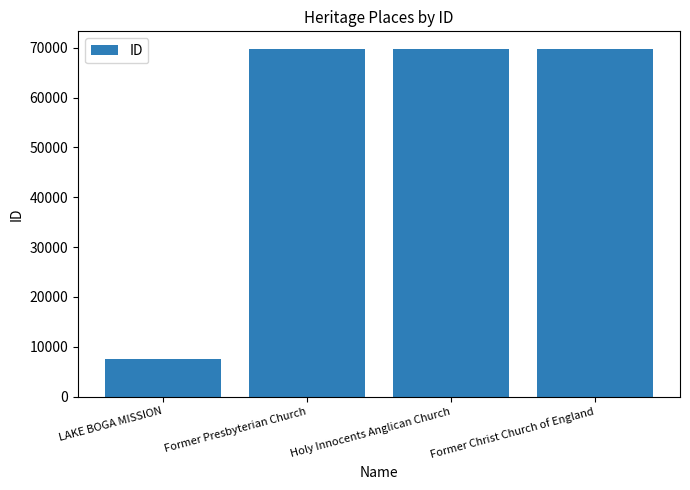

What is the ratio of the value at Holy Innocents Anglican Church to the value at Former Presbyterian Church?

1.0